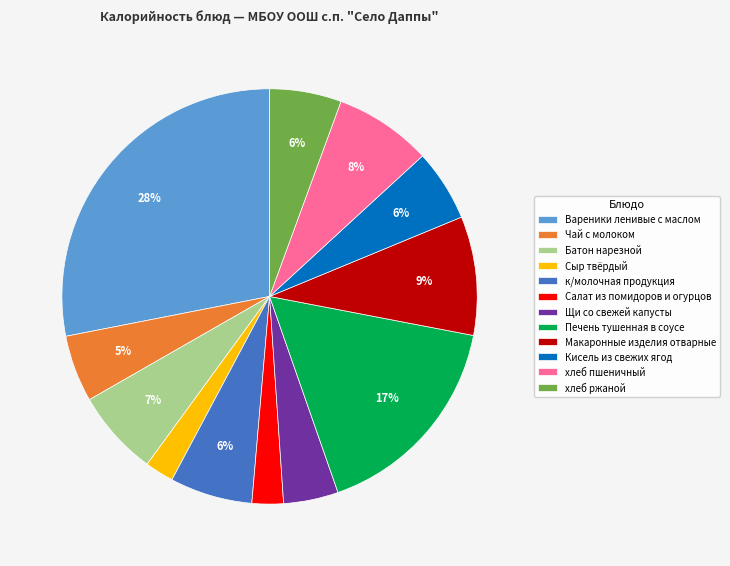

The Батон нарезной slice represents 7% of the pie. True or false?

True